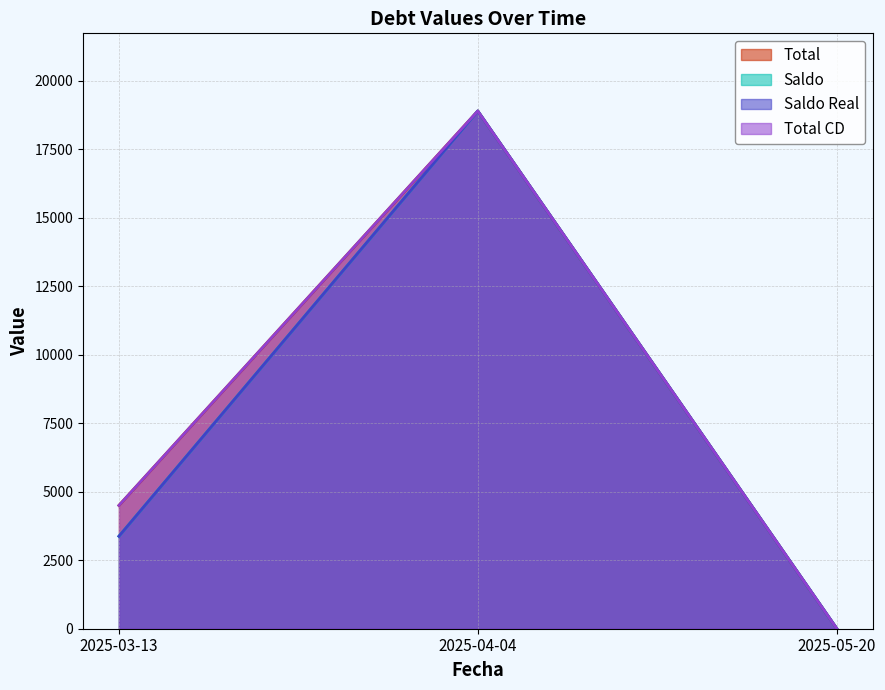

What is the difference between the Saldo Real values at 2025-04-04 and 2025-03-13?

15521.1